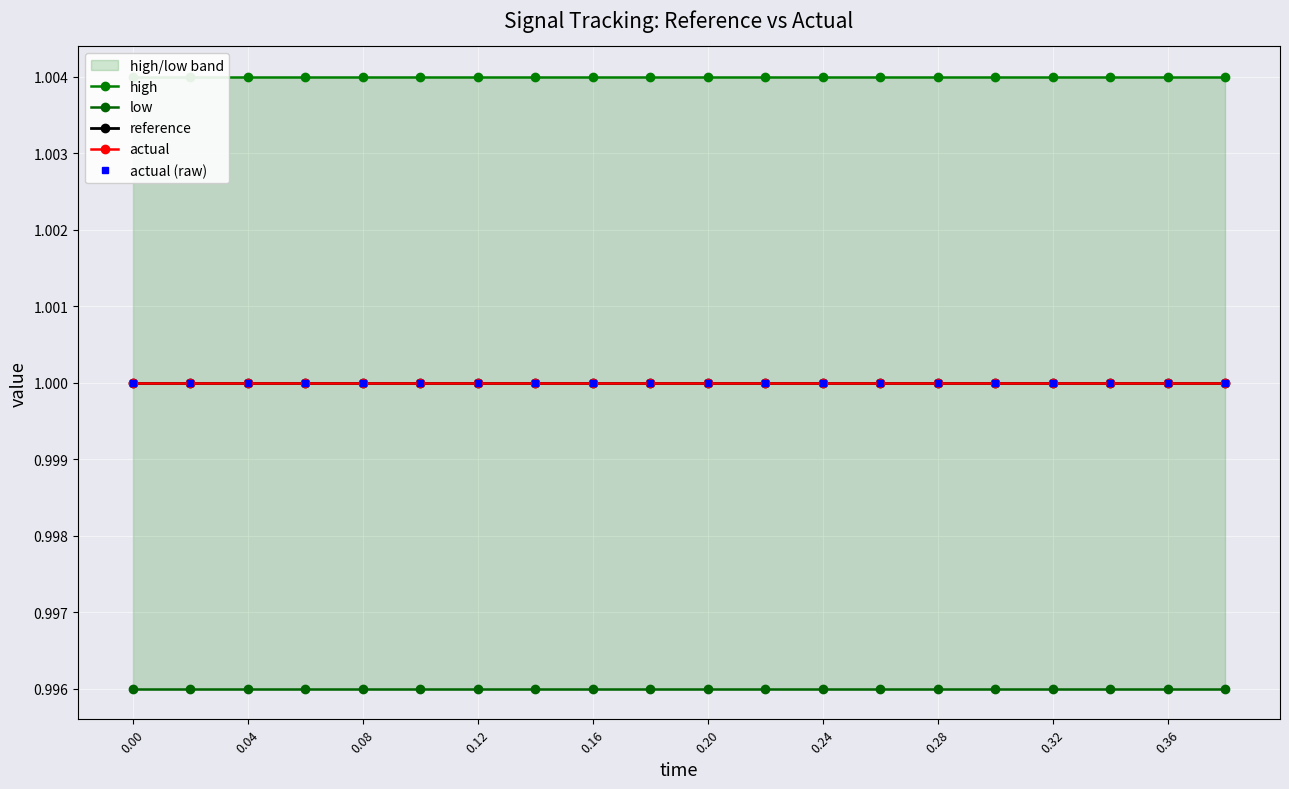

At how many categories does at least one series exceed 1?

20